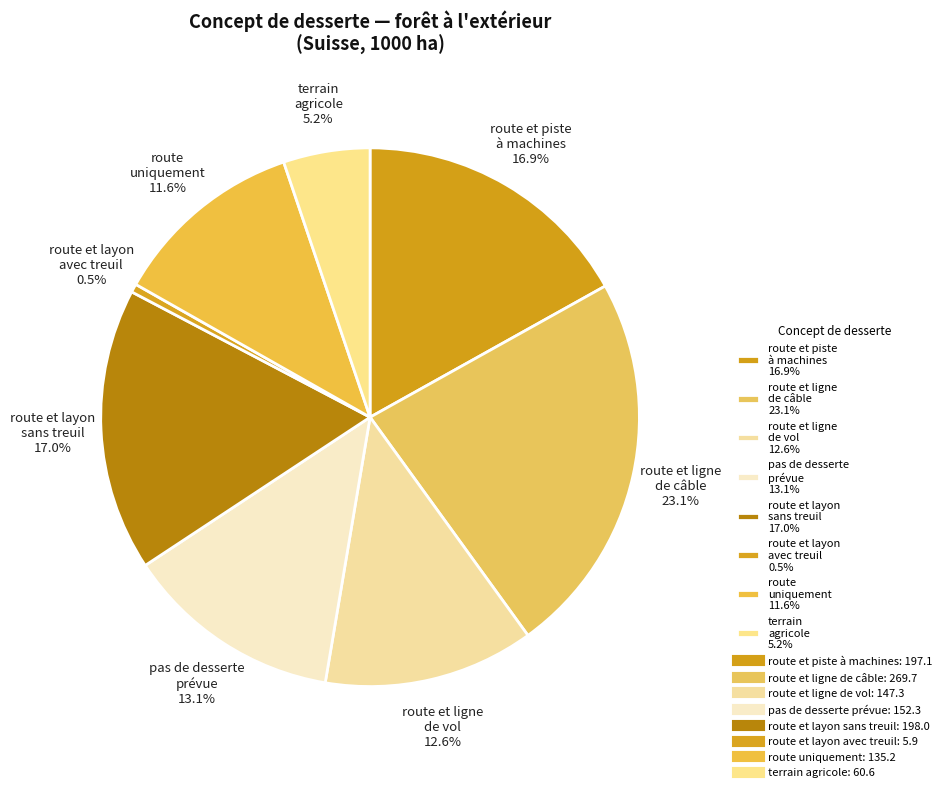

What percentage do route et ligne de câble 23.1% and terrain agricole 5.2% together represent?

28.3%